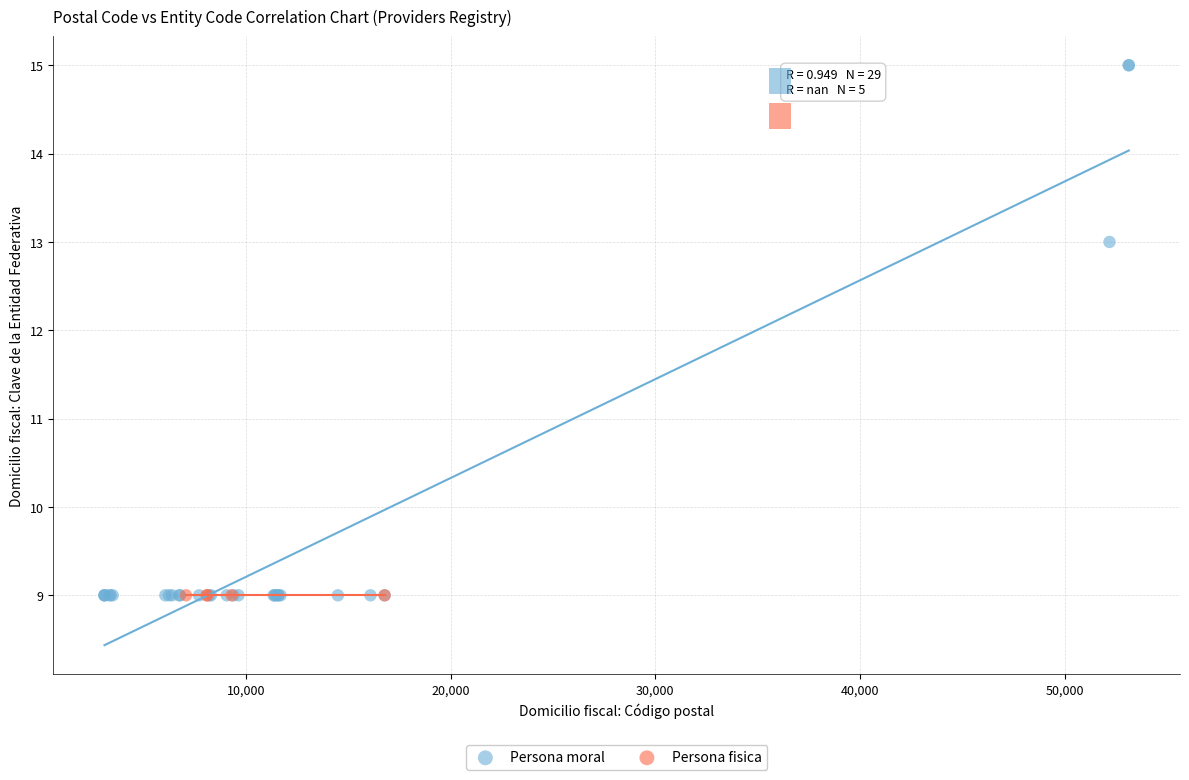

What are all the series names shown in the legend?

Persona moral, Persona fisica